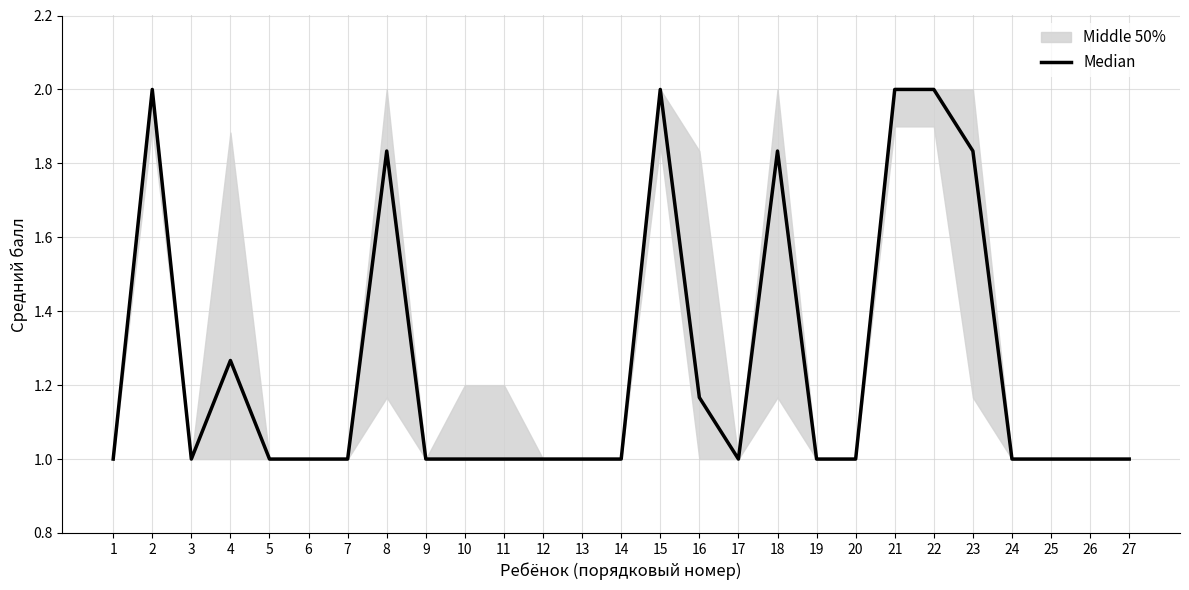

What is the difference between the maximum and minimum values?

1.0